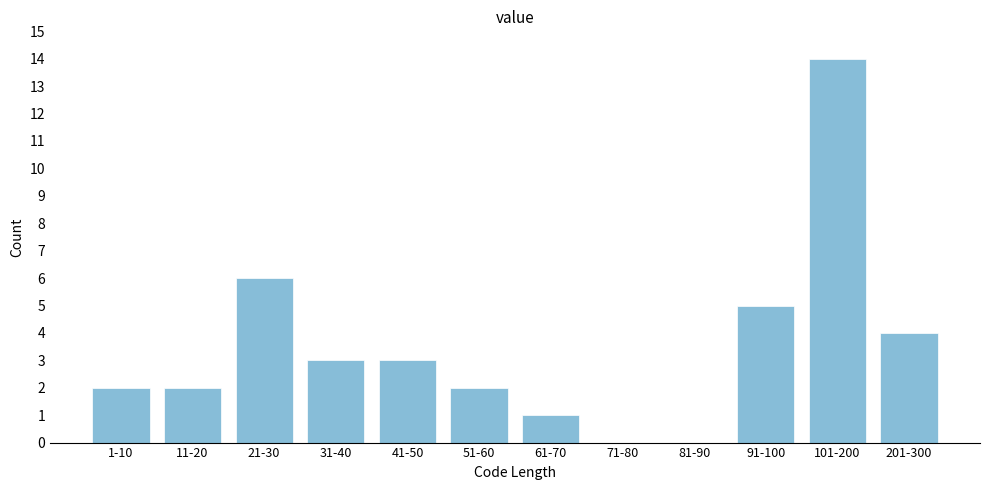

Reading left to right, transcribe all the data shown in this chart.

1-10=2	11-20=2	21-30=6	31-40=3	41-50=3	51-60=2	61-70=1	71-80=0	81-90=0	91-100=5	101-200=14	201-300=4